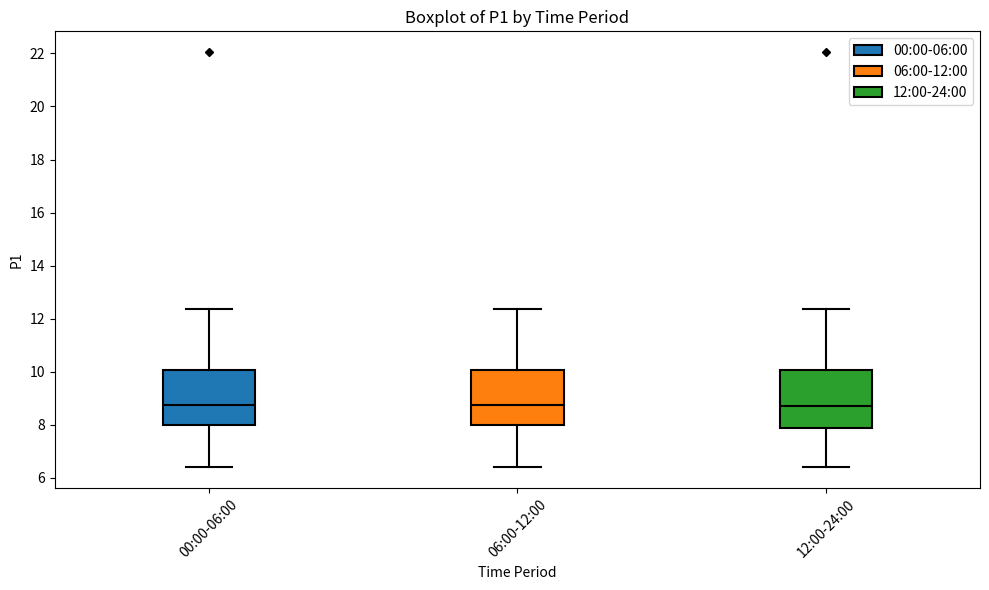

Where is the lower edge of the box for 00:00-06:00 on the y-axis? The values are not printed on the chart, so give them approximately, as read against the axis.

8.0